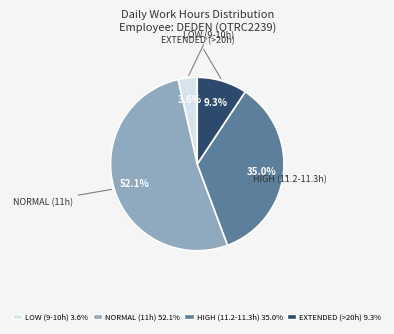

Does any single category account for the majority?

Yes